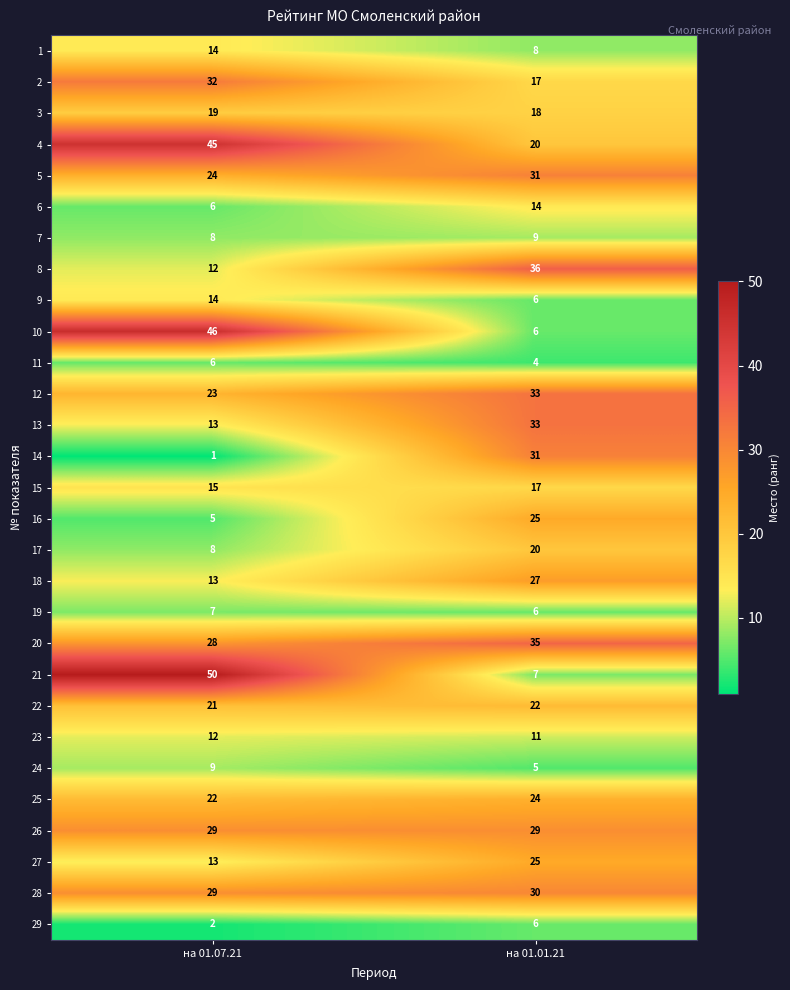

Rank the categories by 24 value from highest to lowest.

на 01.07.21, на 01.01.21